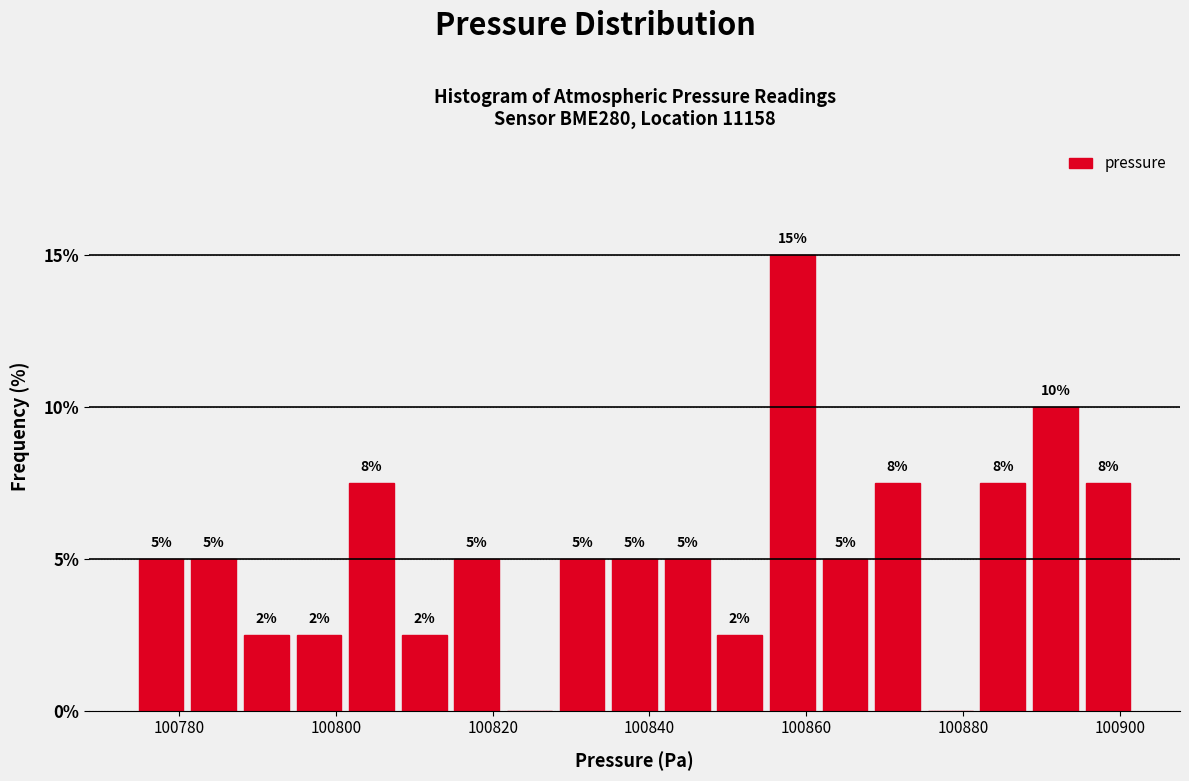

Read against the x-axis, roughly where is the centre of the tallest bar?

100858